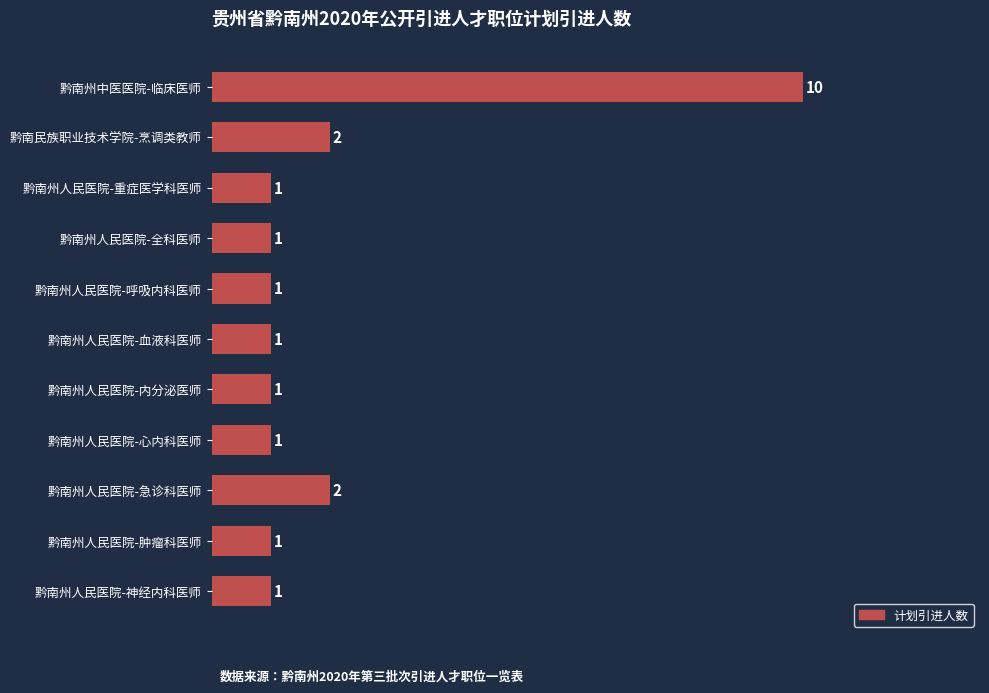

What is the difference between the maximum and minimum values?

9